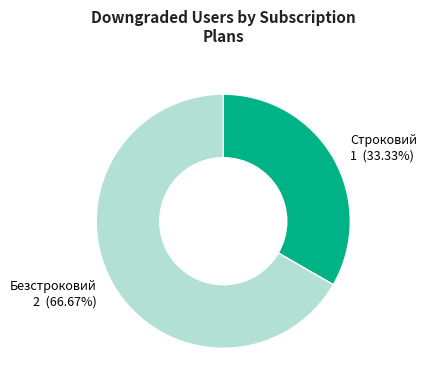

To the nearest percent, what is the difference between the Строковий and Безстроковий slice percentages?

33%